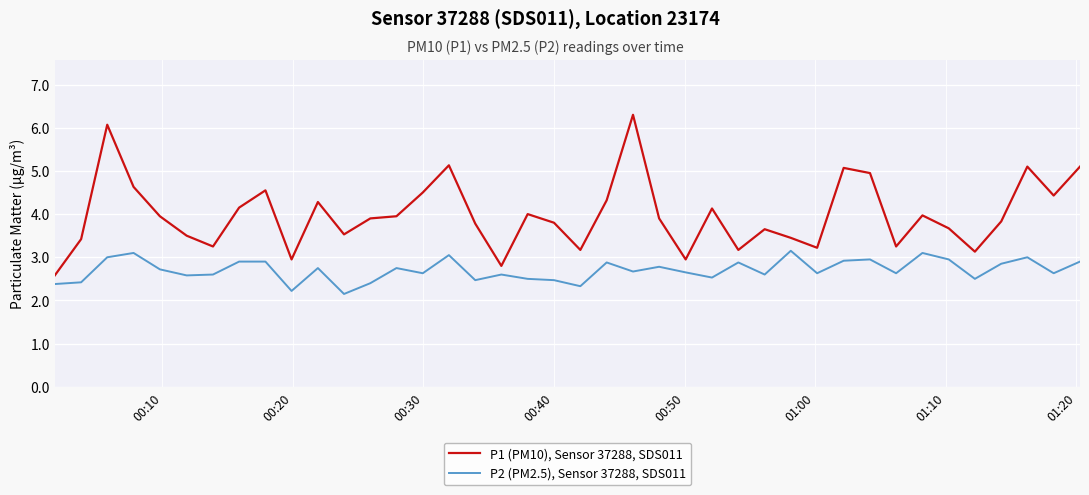

How many distinct data groups are displayed?

2